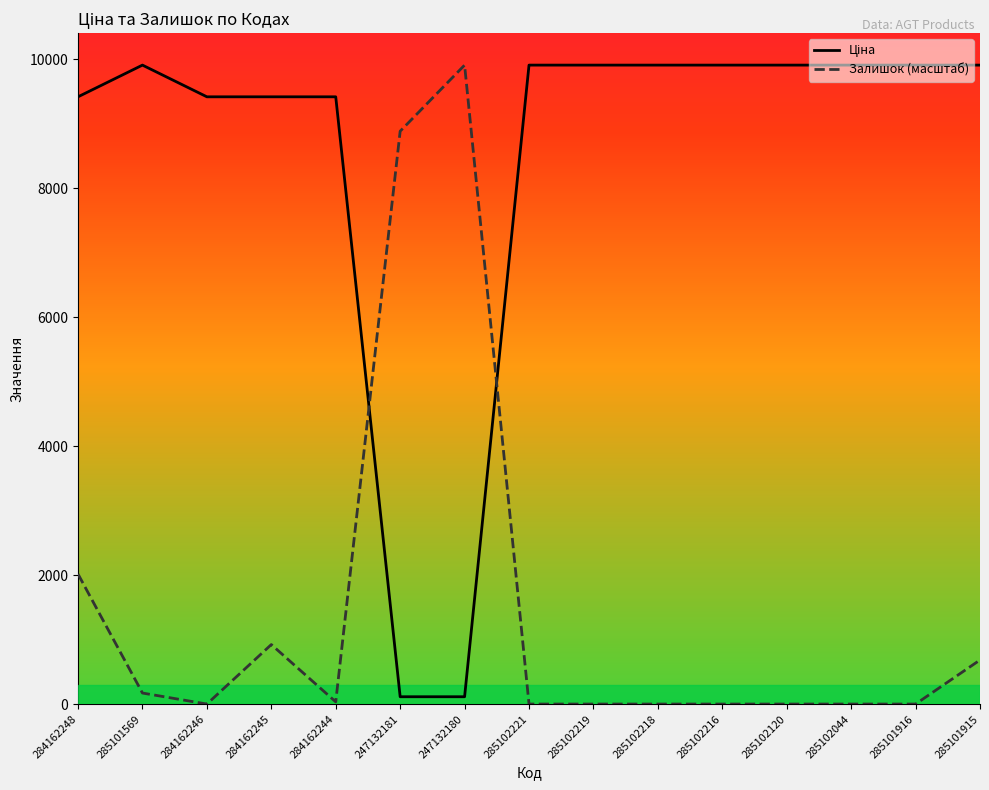

How many lines are shown in the chart?

2